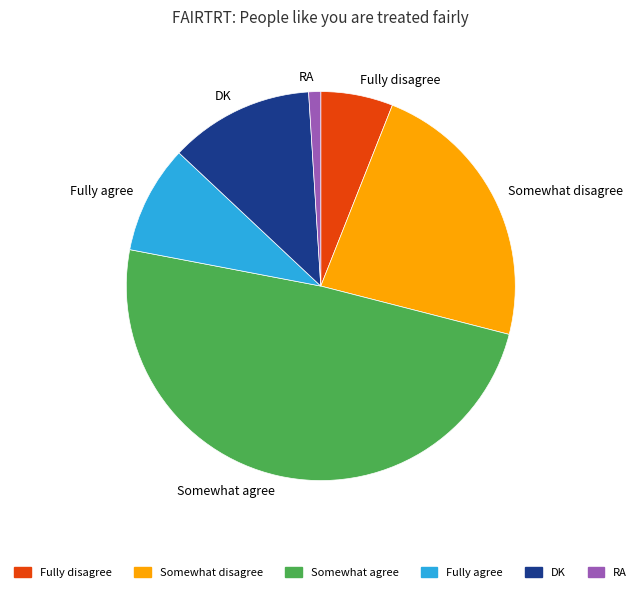

Does Somewhat agree represent more than half of the total?

No